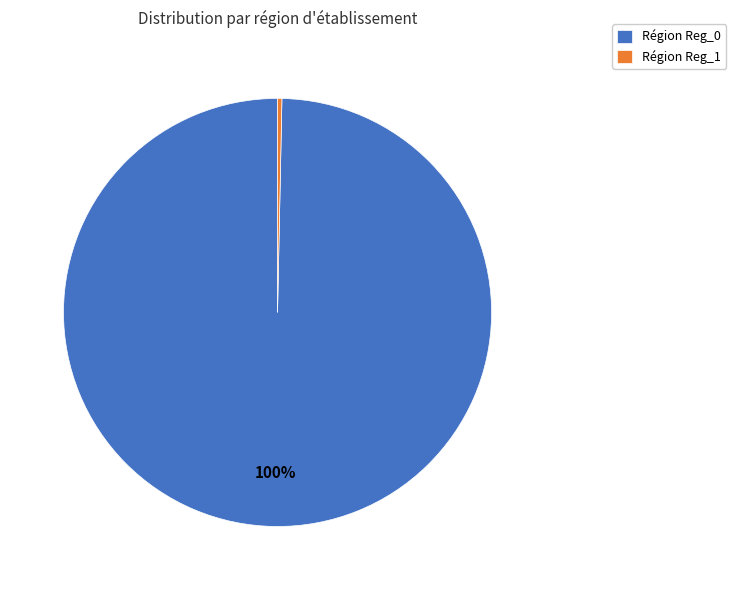

To the nearest percent, what is the combined percentage of Région Reg_0 and Région Reg_1?

100%